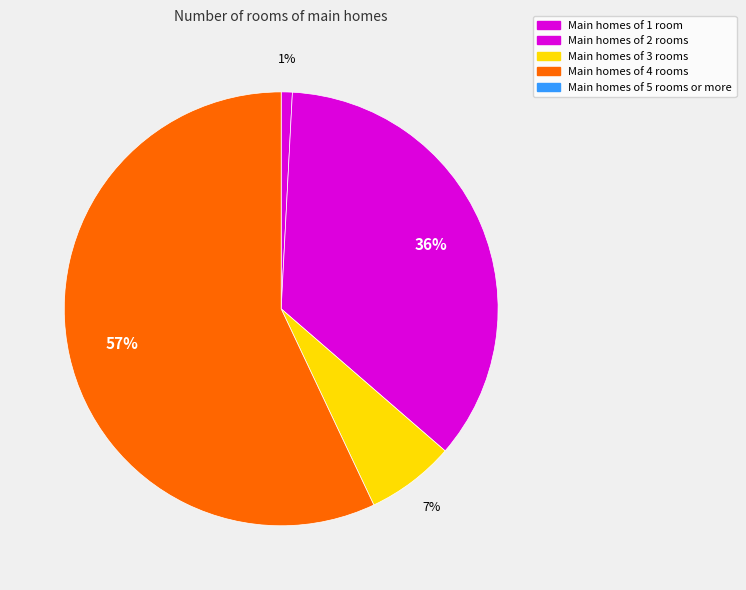

How many slices are in this pie chart?

4